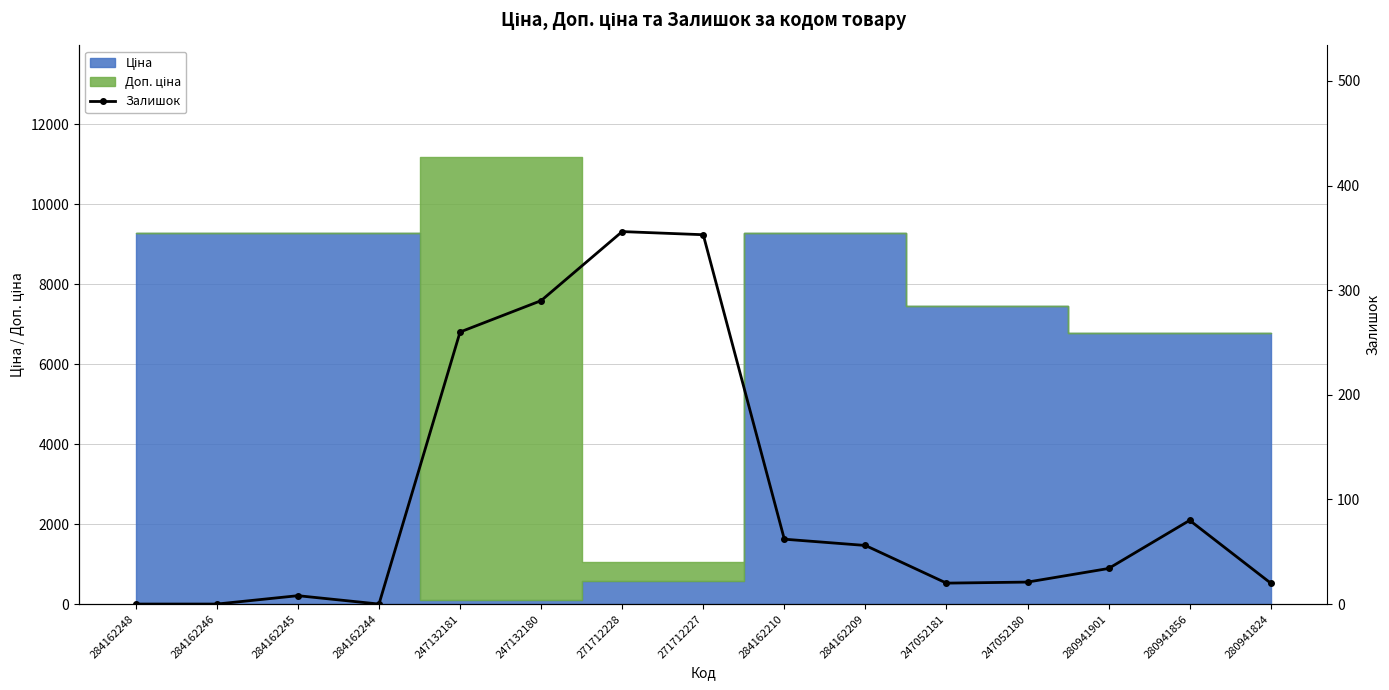

Between 280941856 and 280941901, which is larger?

280941856